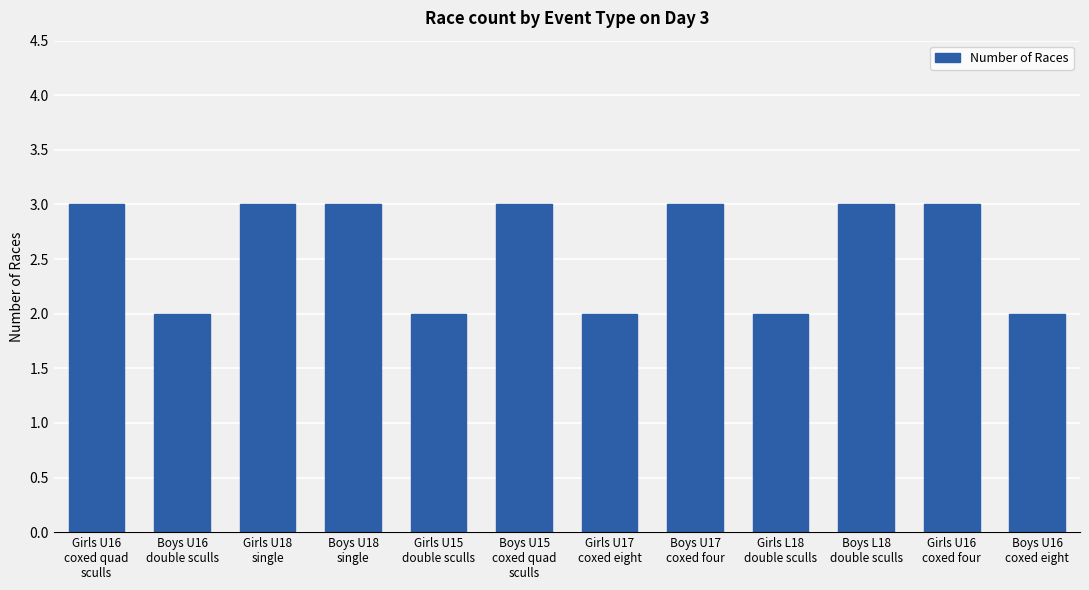

What is the sum of the values at Boys U15
coxed quad
sculls and Girls U18
single?

6